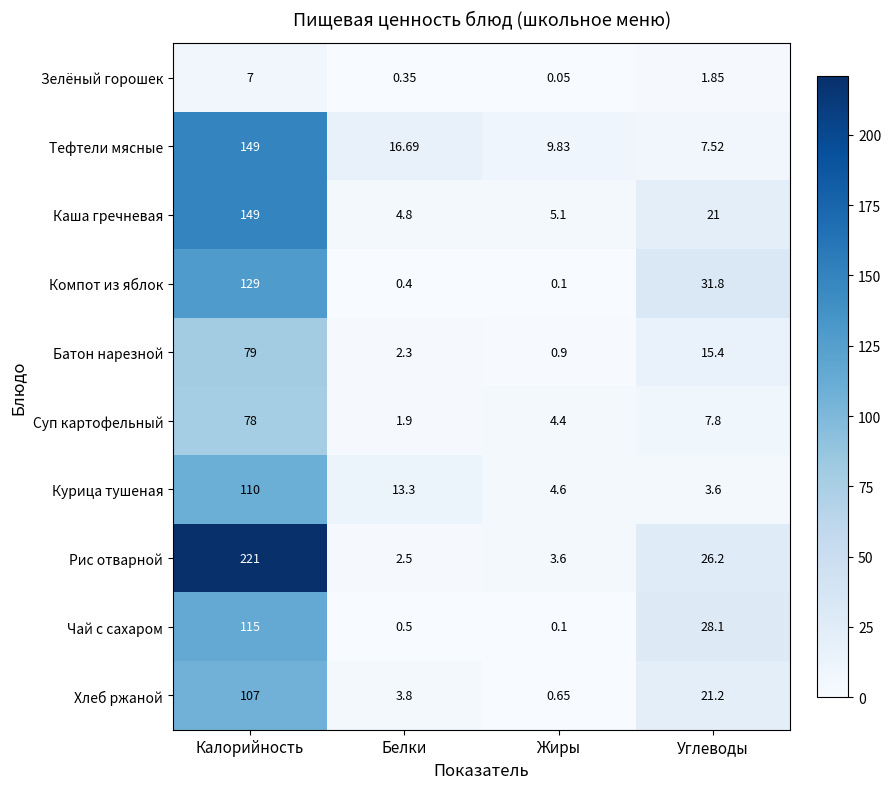

What is the spread (max minus min) of values at Белки?

16.3